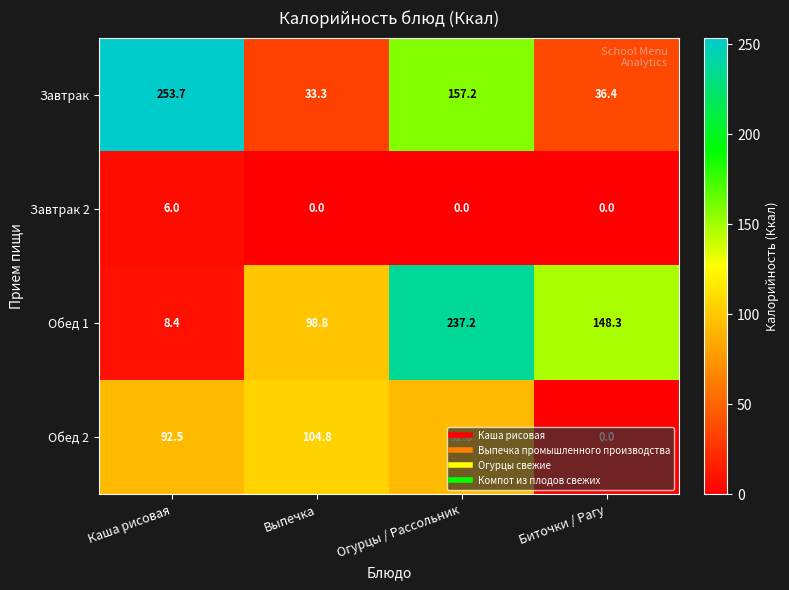

Rank the series at Выпечка from highest to lowest value.

Обед 2, Обед 1, Завтрак, Завтрак 2